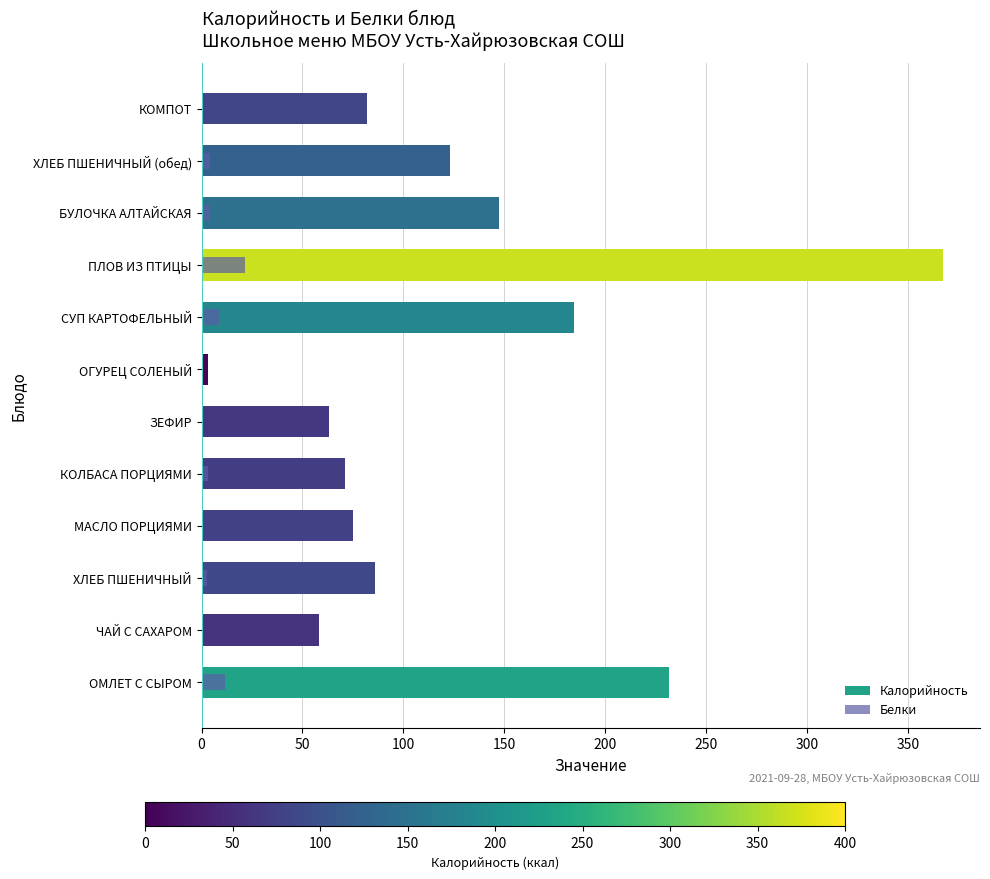

How many values in the Калорийность series exceed 86?

5